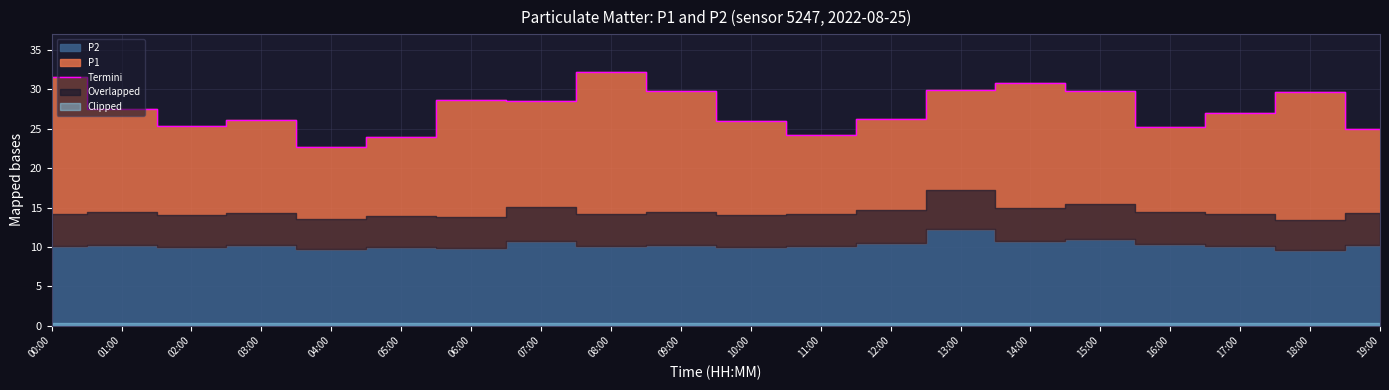

Is it true that the value at 07:00 is 43.9?

False